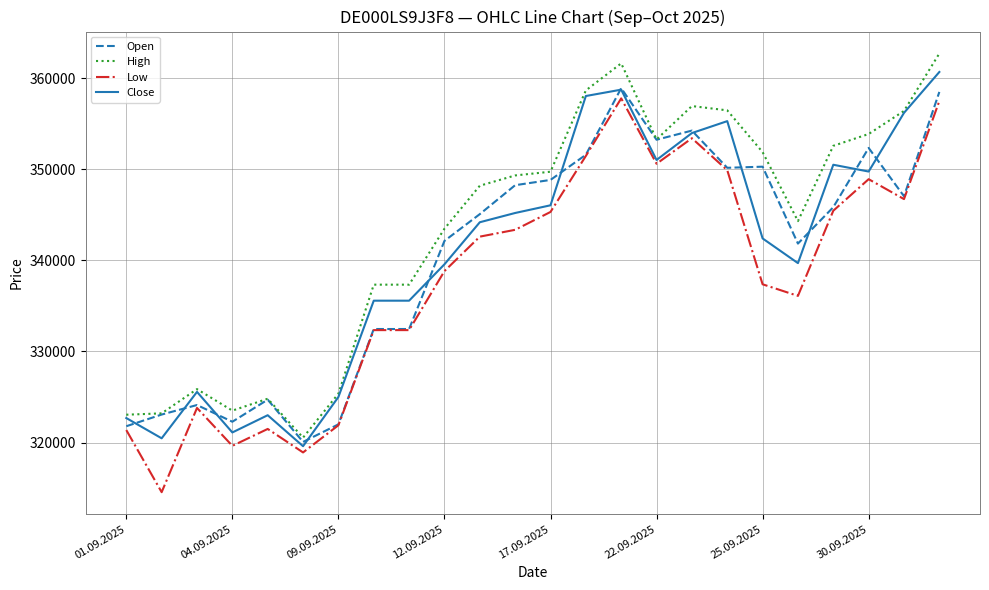

What is the minimum value for Low?

314559